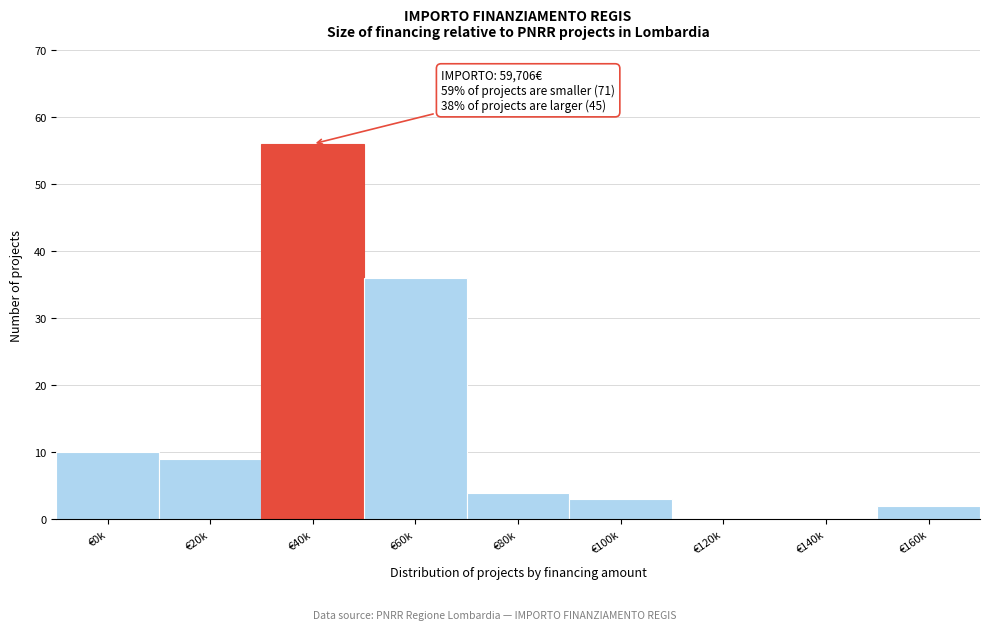

Reading right to left, transcribe all the data shown in this chart.

€160k=2	€140k=0	€120k=0	€100k=3	€80k=4	€60k=36	€40k=56	€20k=9	€0k=10